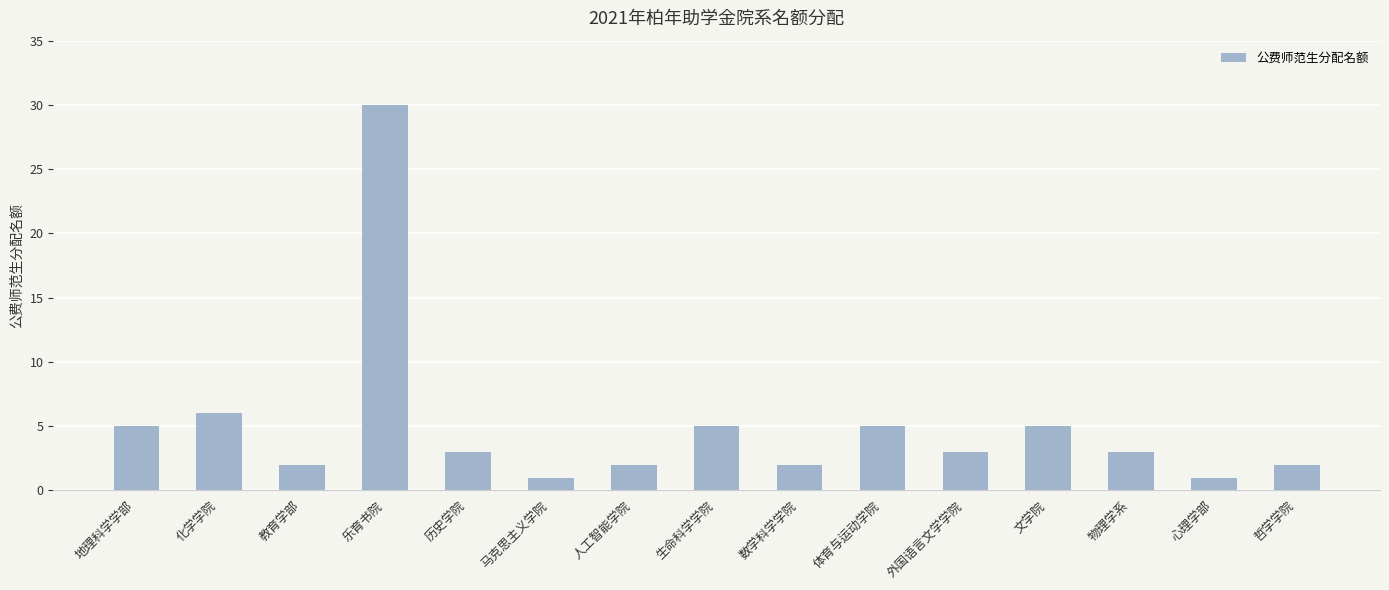

Reading left to right, what are all the values shown in this chart?

地理科学学部=5	化学学院=6	教育学部=2	乐育书院=30	历史学院=3	马克思主义学院=1	人工智能学院=2	生命科学学院=5	数学科学学院=2	体育与运动学院=5	外国语言文学学院=3	文学院=5	物理学系=3	心理学部=1	哲学学院=2